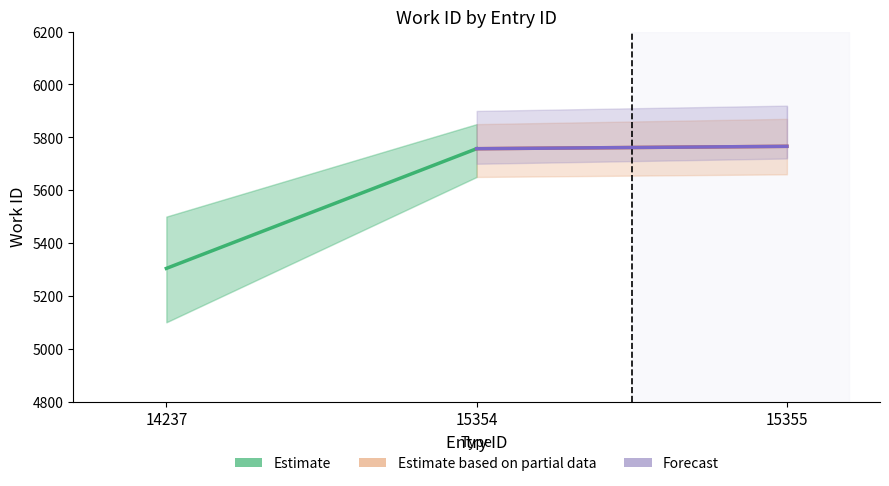

What is the sum of the Estimate values at 15354 and 14237?

11061